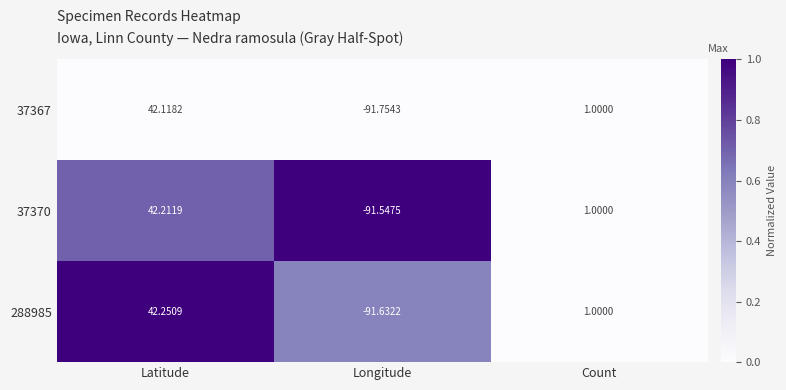

At Longitude, list the series in order from smallest to largest.

37367, 288985, 37370